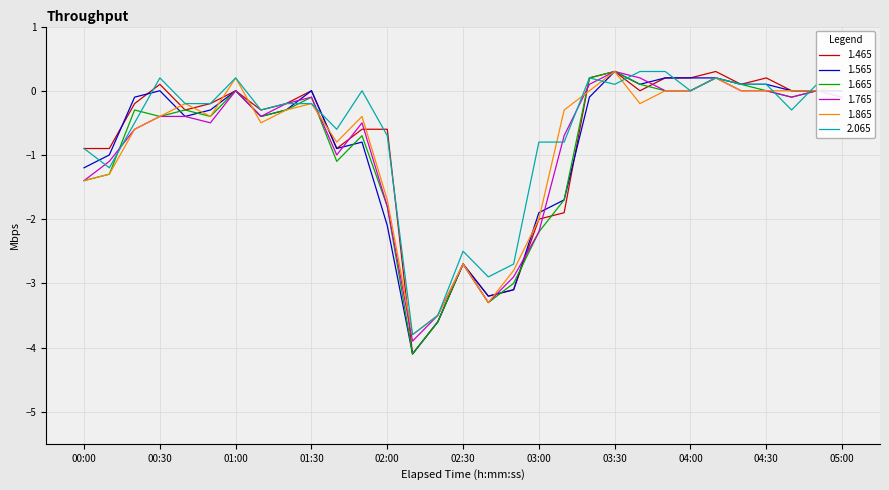

What is the highest value of the 1.765 series?

0.3